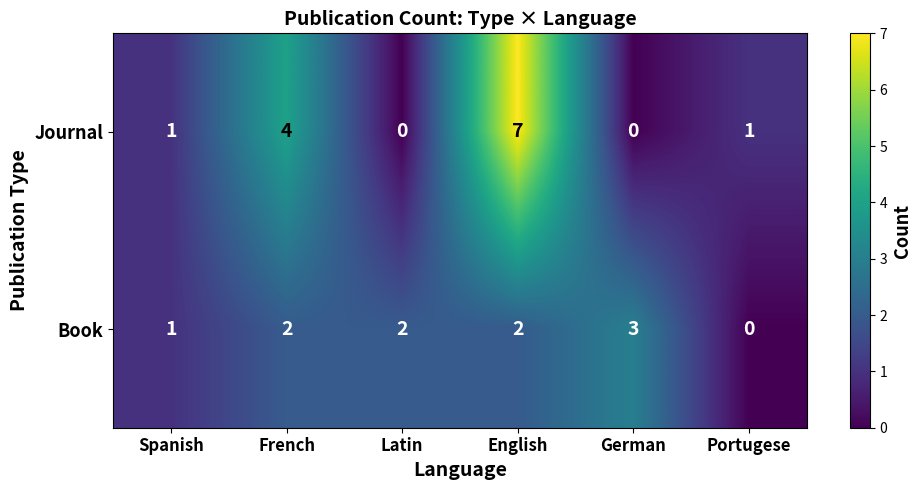

What is the difference between the maximum and second lowest values in the Journal series?

7